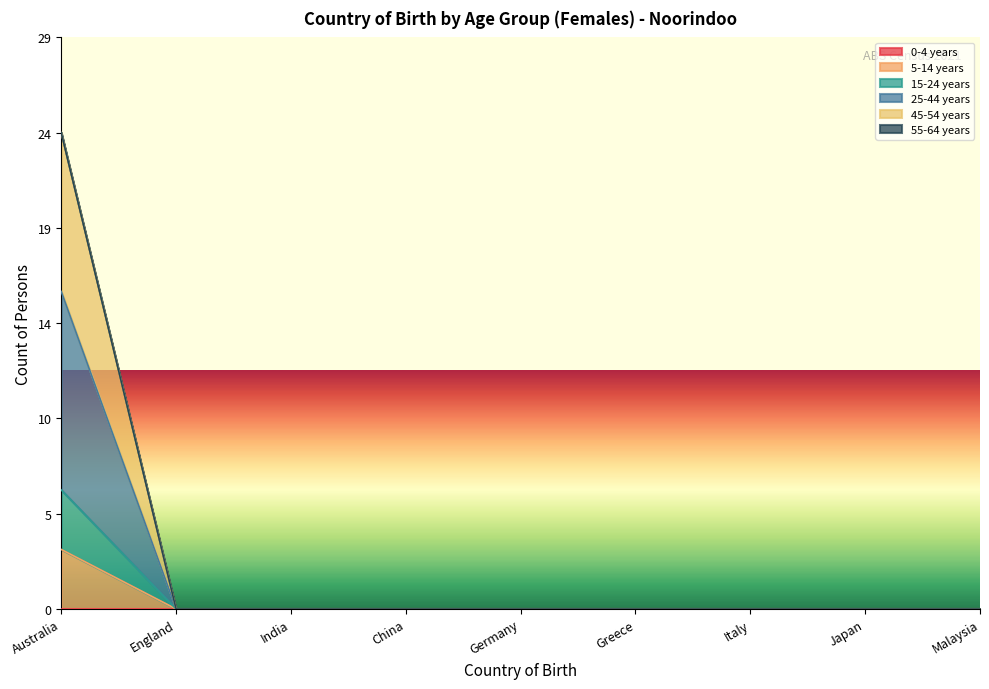

How many 15-24 years values are between 0 and 1?

8